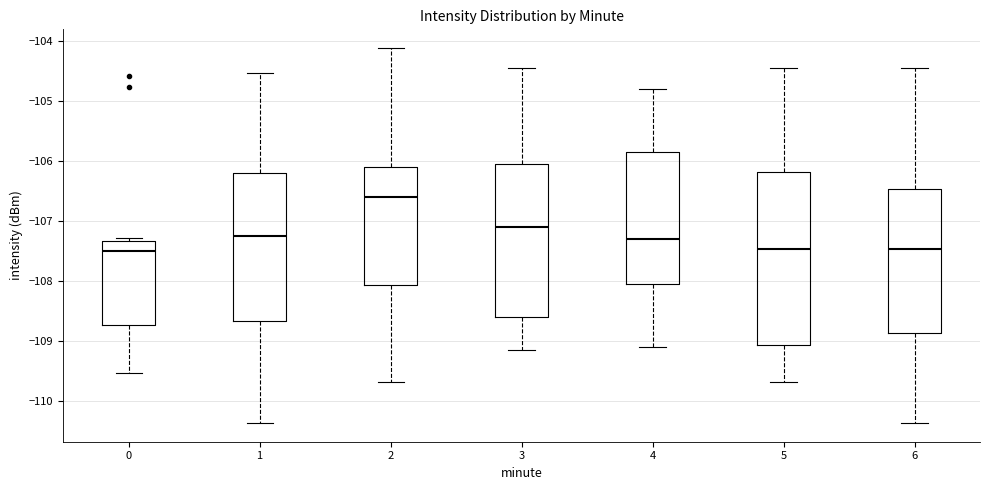

Comparing the boxes themselves (not the whiskers), which one is the tallest?

5